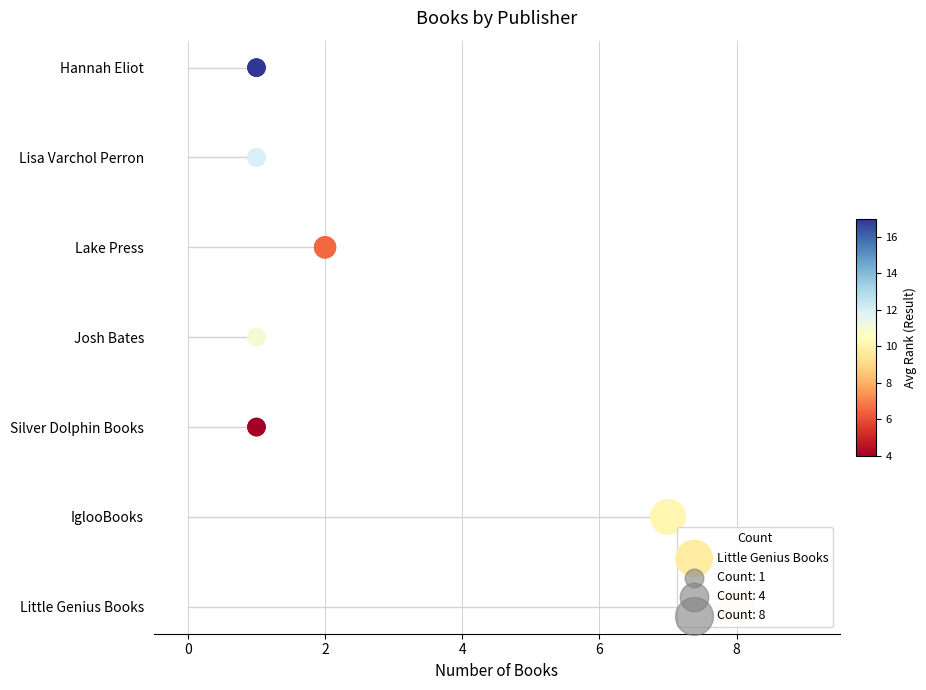

What is the ratio of the value at 2 to the value at 6?

0.5